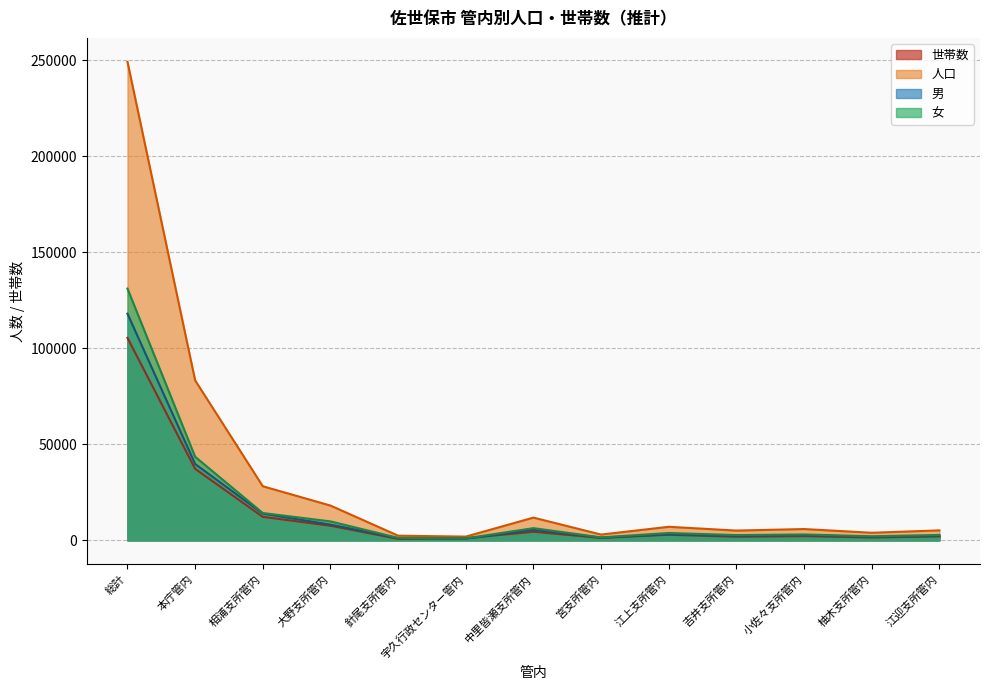

The 女 series shows 2159 at 柚木支所管内. True or false?

True